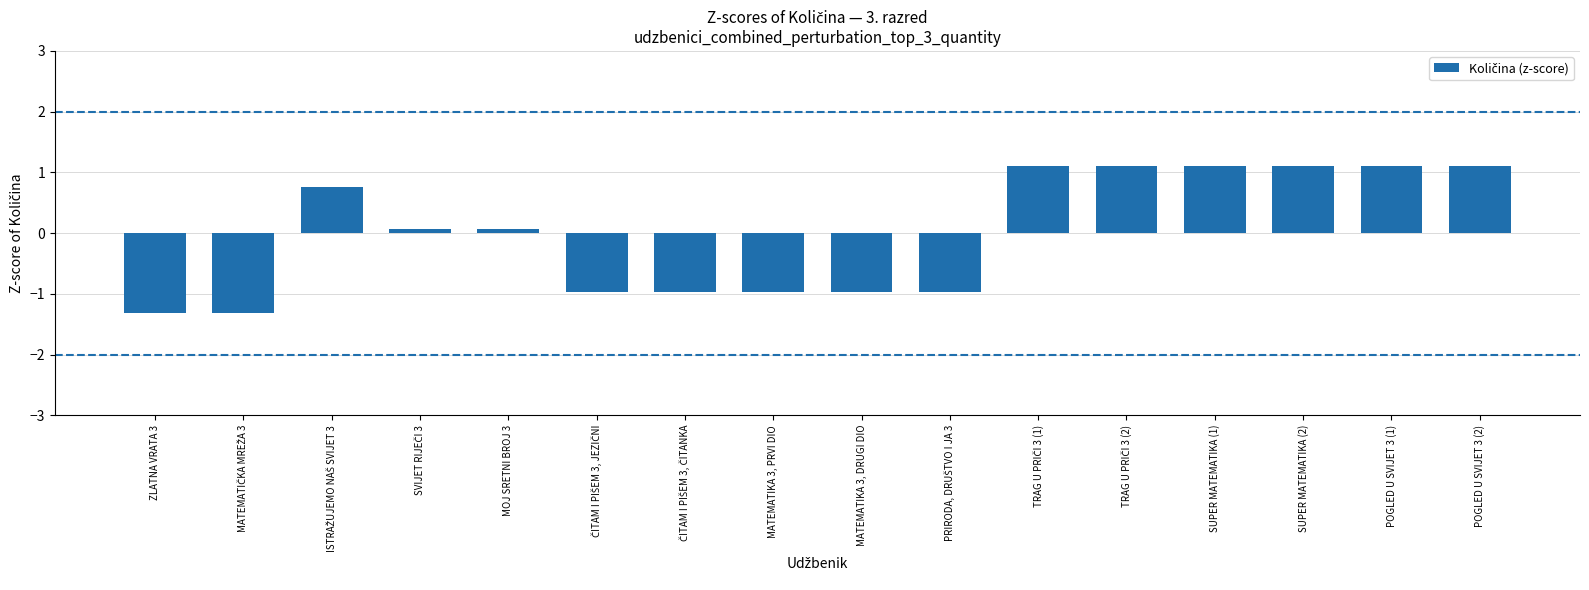

Is it true that the value at SUPER MATEMATIKA (1) is 1.1?

True